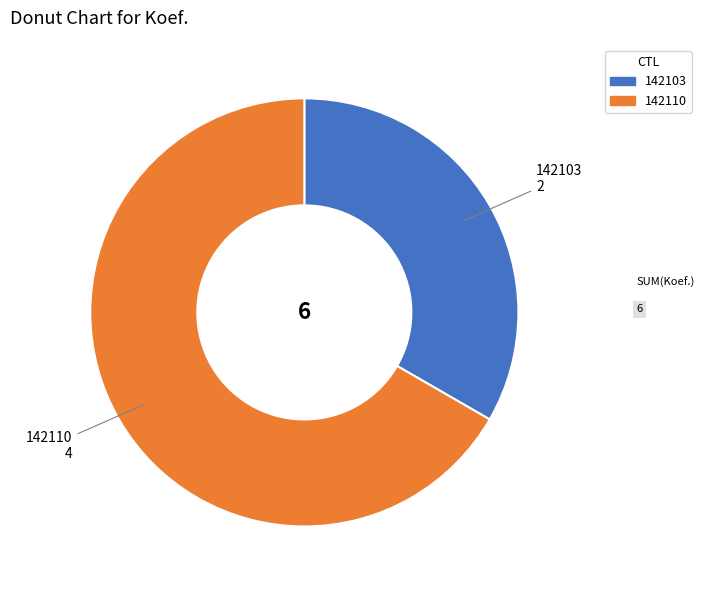

Rank the categories by value from highest to lowest.

142110, 142103